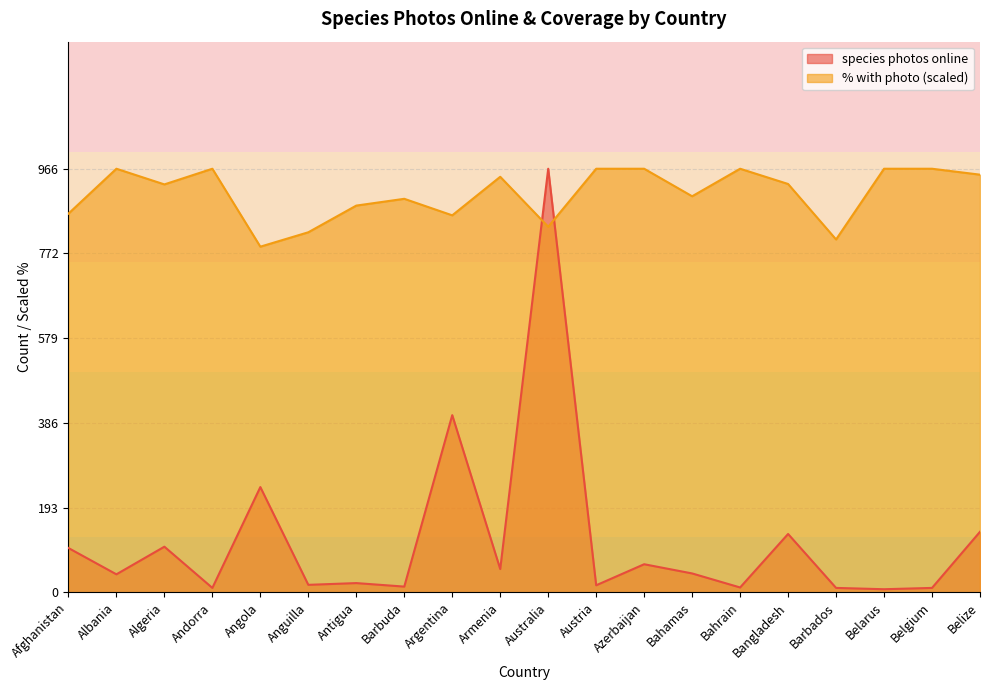

At which category is the sum across all series the highest?

Australia